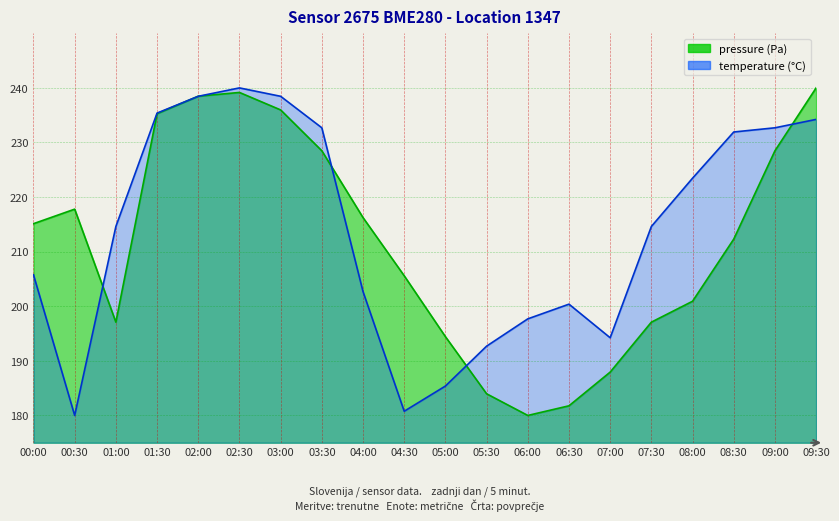

True or false: temperature and pressure cross at least once.

True